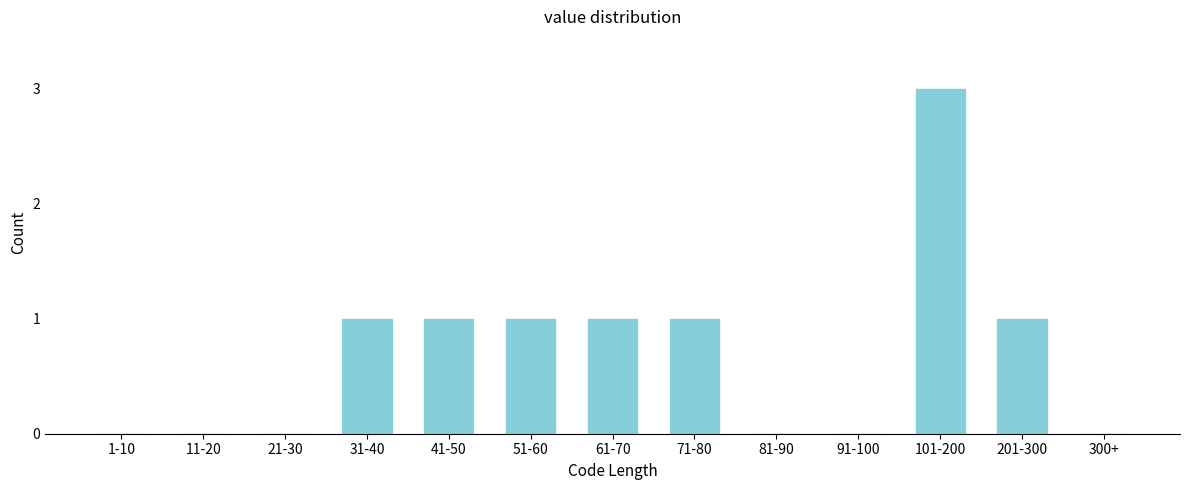

Reading left to right, list all the values displayed in this chart.

1-10=0	11-20=0	21-30=0	31-40=1	41-50=1	51-60=1	61-70=1	71-80=1	81-90=0	91-100=0	101-200=3	201-300=1	300+=0